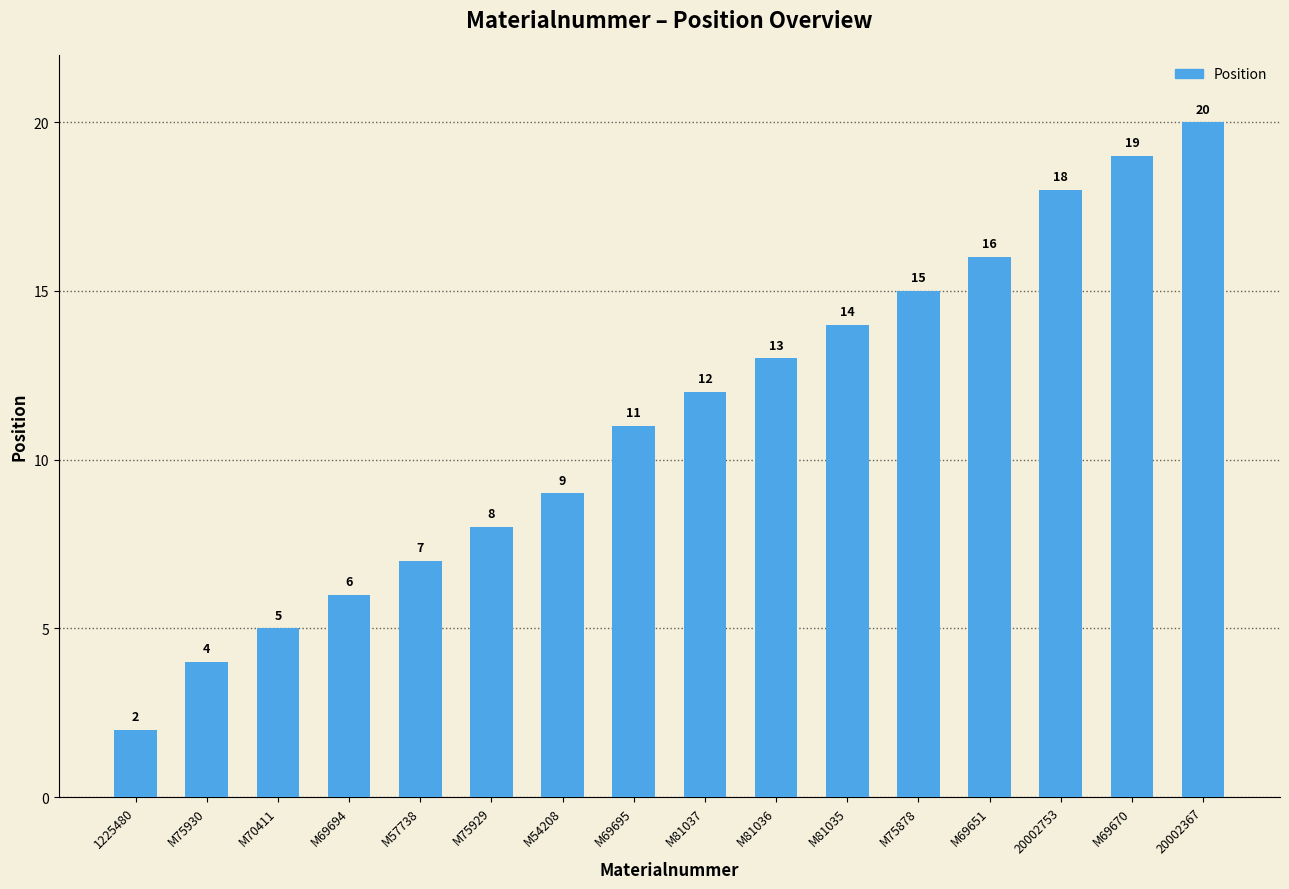

What value does the data have at M57738?

7